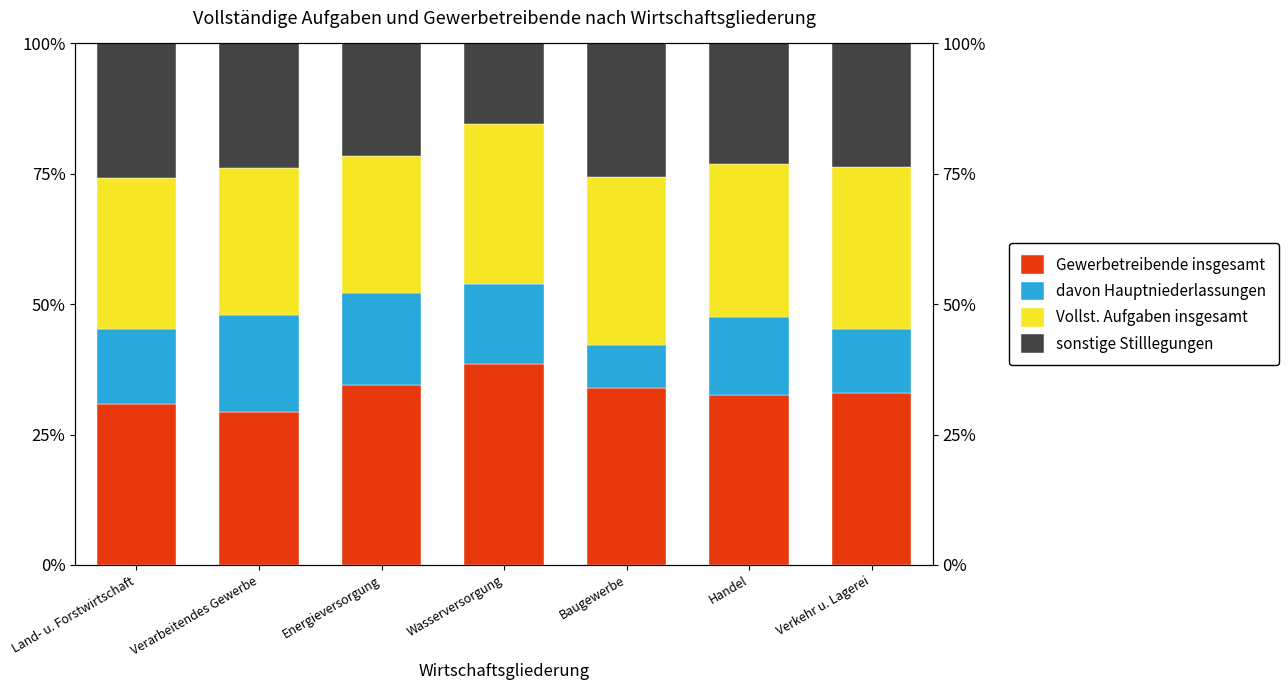

What is the difference between the maximum and minimum values in the sonstige Stilllegungen series?

10.4